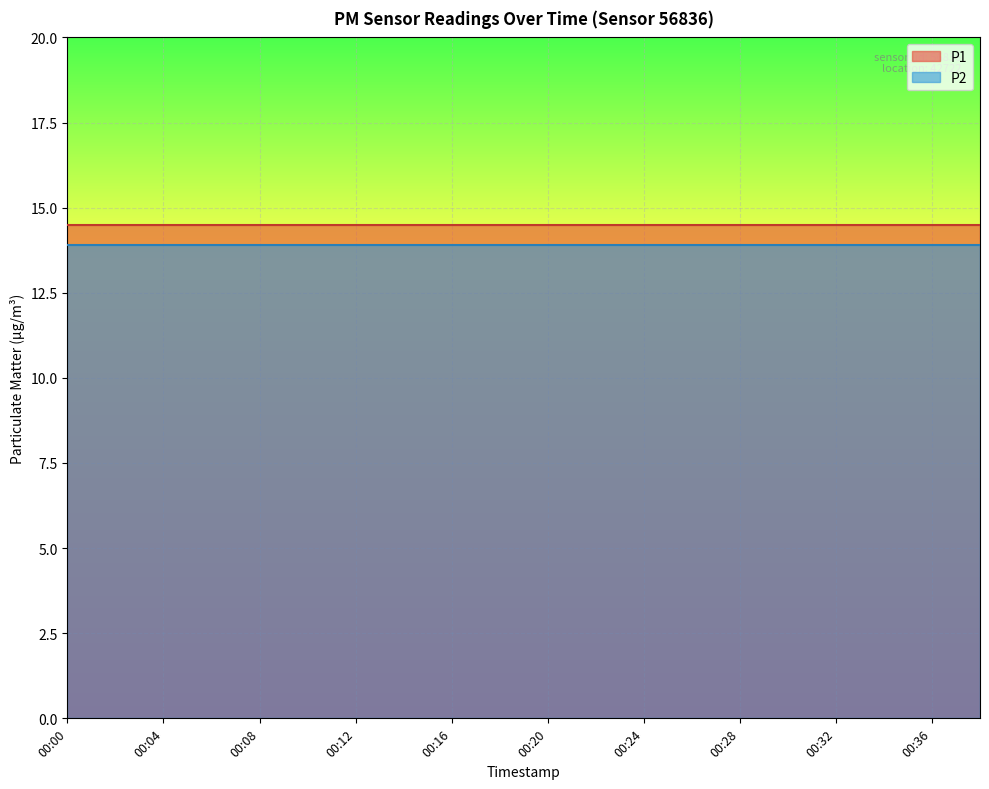

What is the difference between the highest and lowest values at 00:32?

0.6